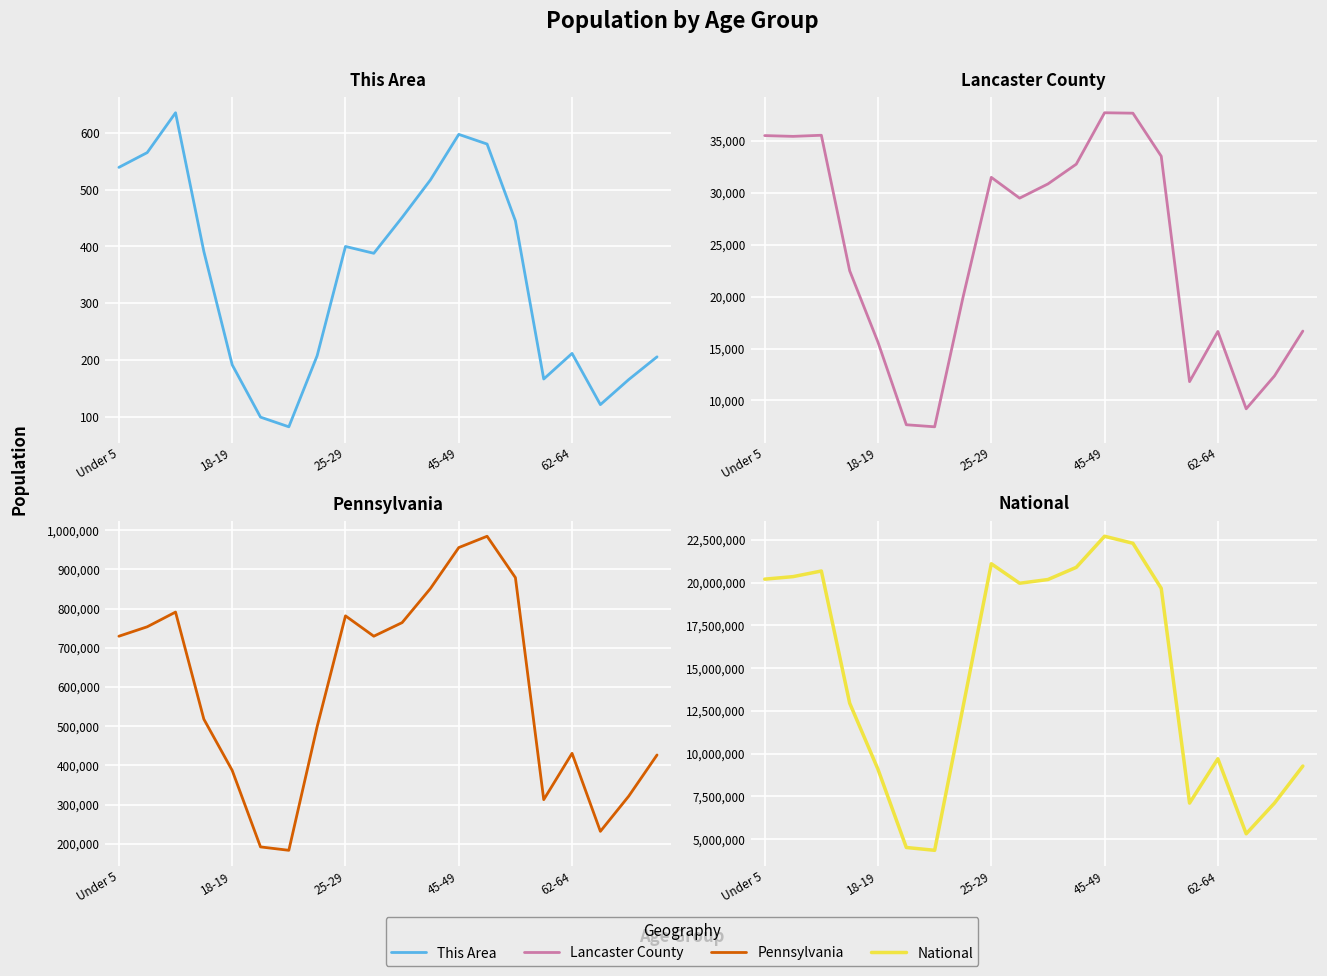

At which category does the chart reach its peak across all series?

45-49